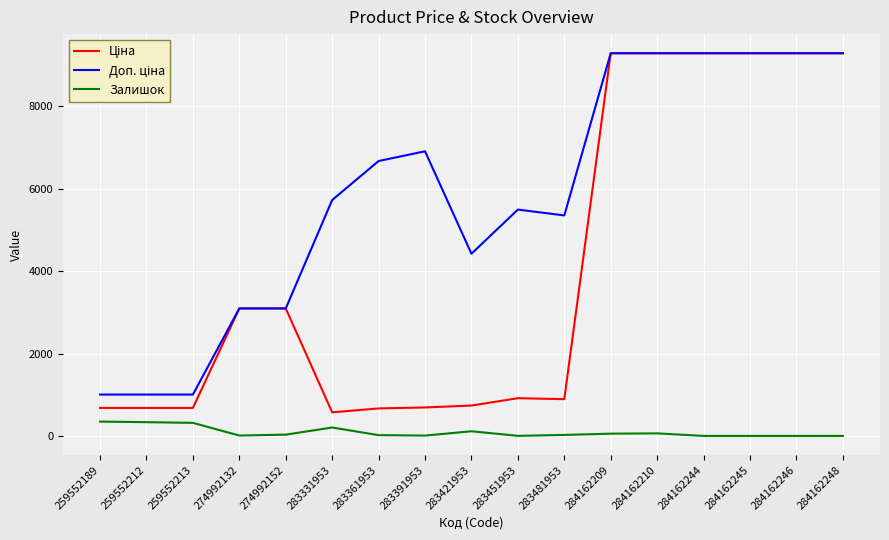

What is the highest value of the Залишок series?

348.0